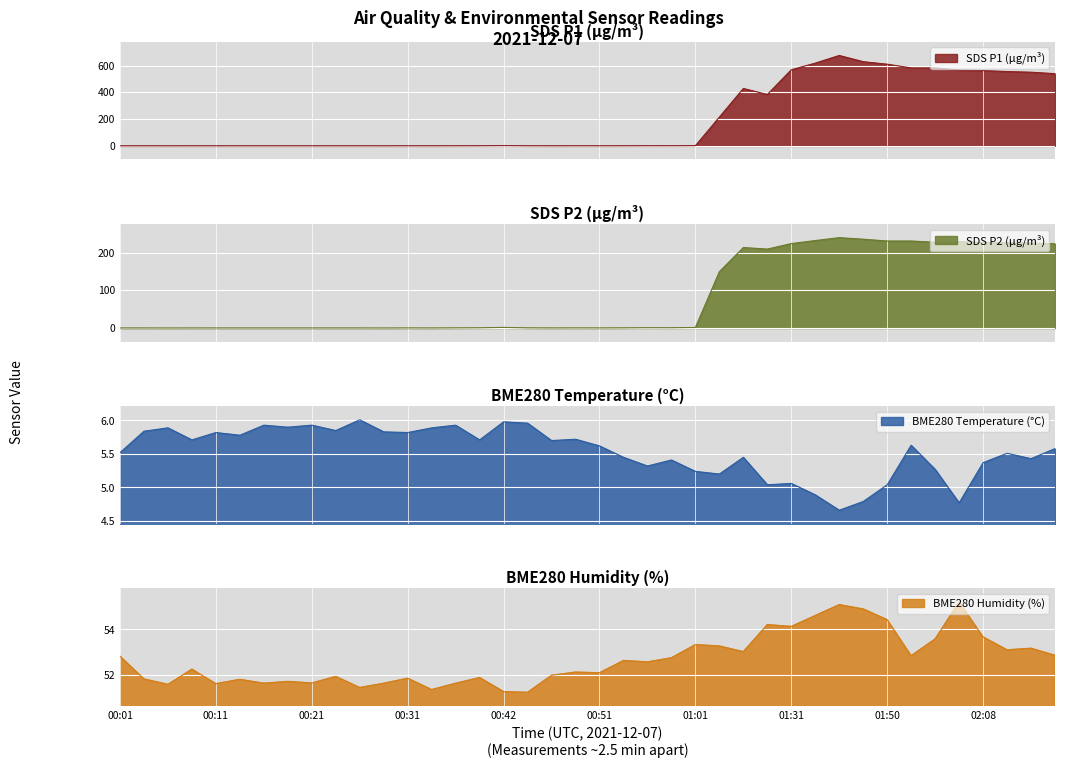

Is the value of BME280_humidity at 13 greater than the value of SDS_P1 at BME280_temperature?

Yes